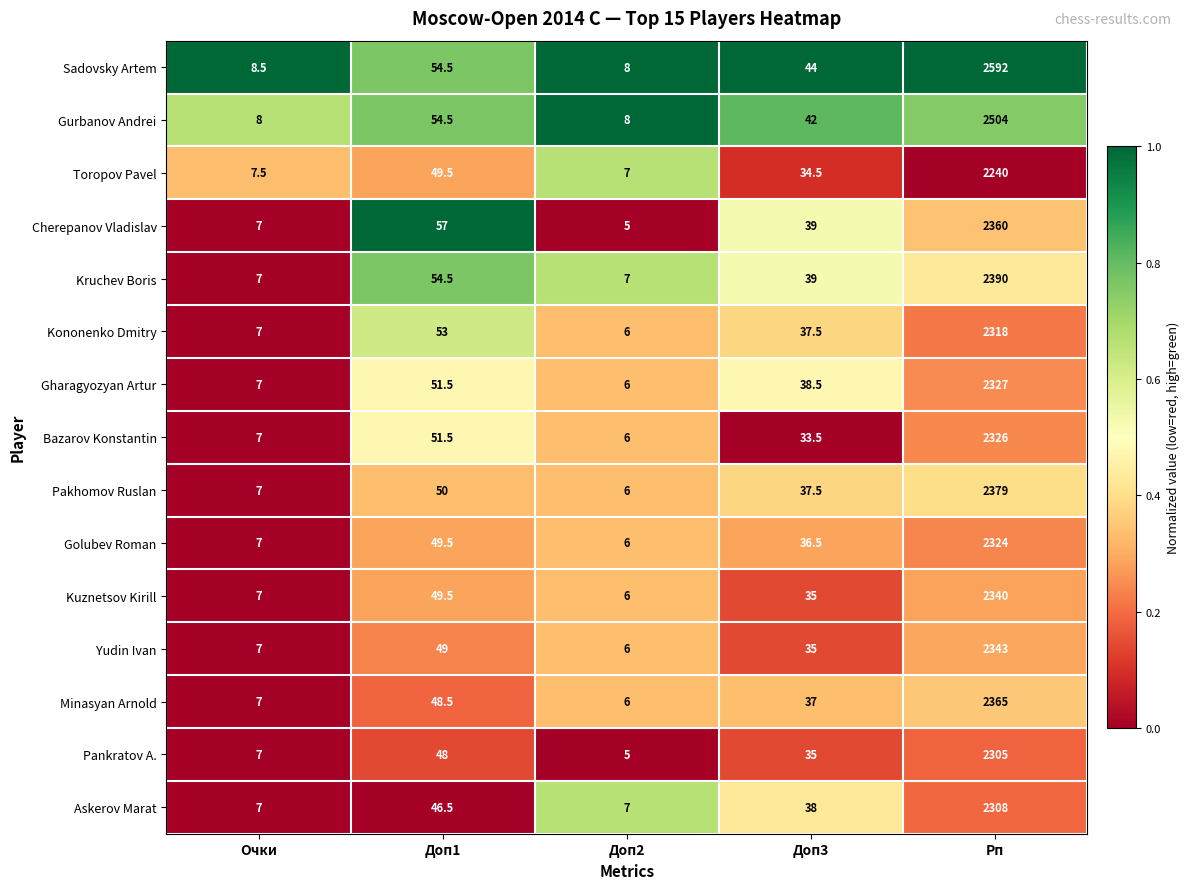

What is the difference between the second highest and minimum values in the Pankratov A. series?

43.0